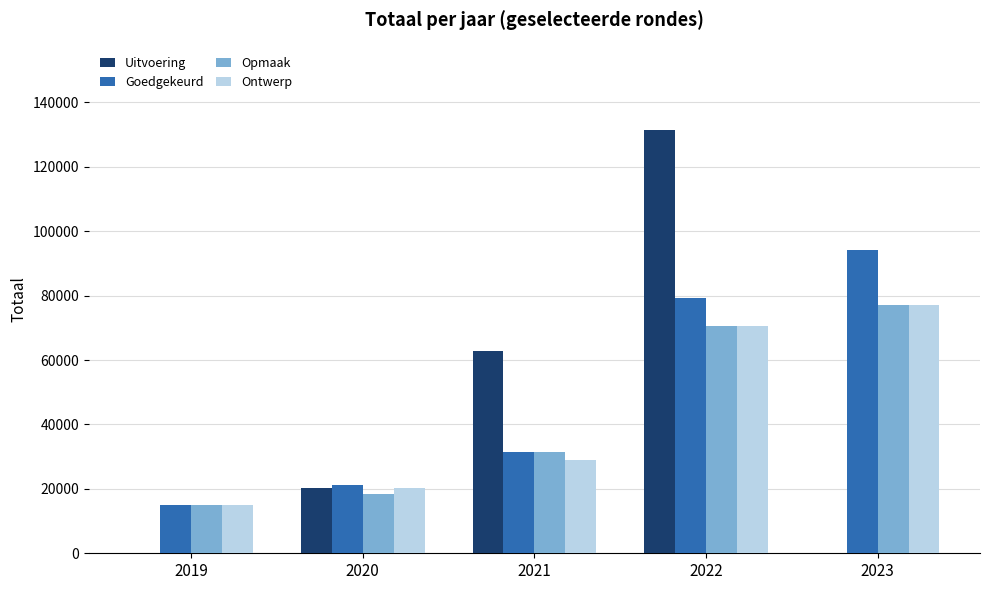

The value of Opmaak at 2021 is 31383. True or false?

True